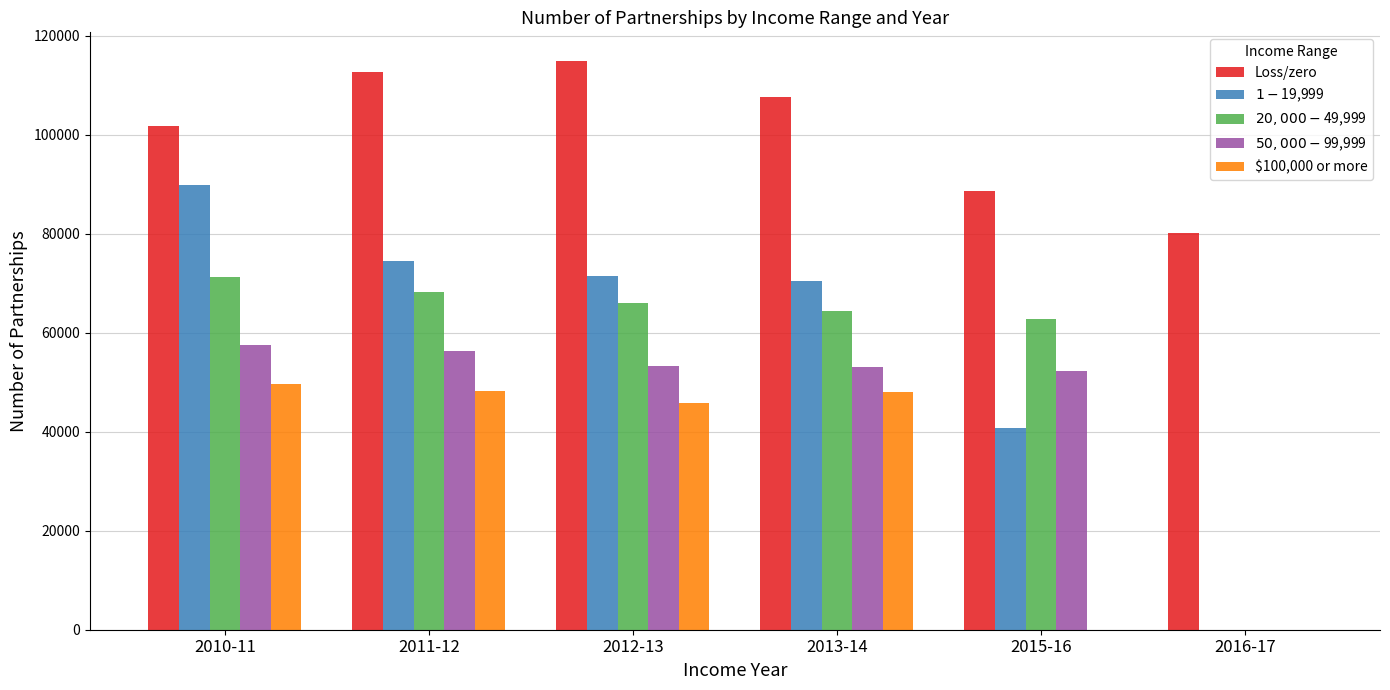

What is the maximum value shown in the chart?

114965